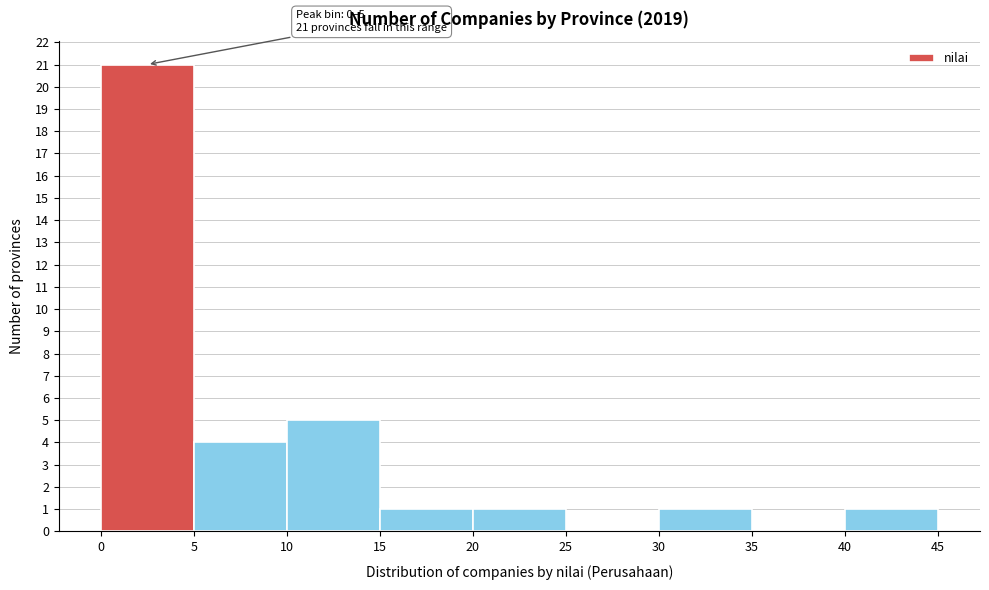

Which range on the x-axis has the tallest bar?

0 to 5